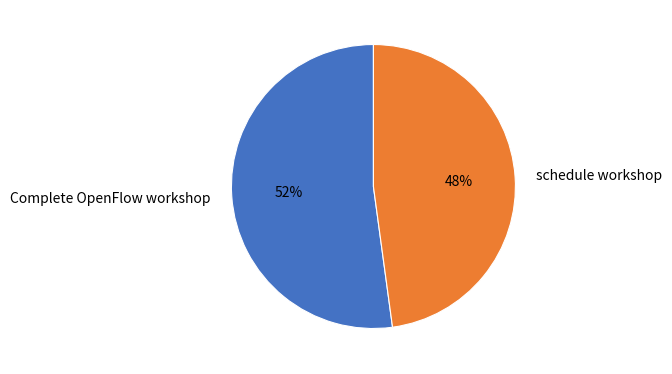

To the nearest percent, what is the combined percentage of schedule workshop and Complete OpenFlow workshop?

100%